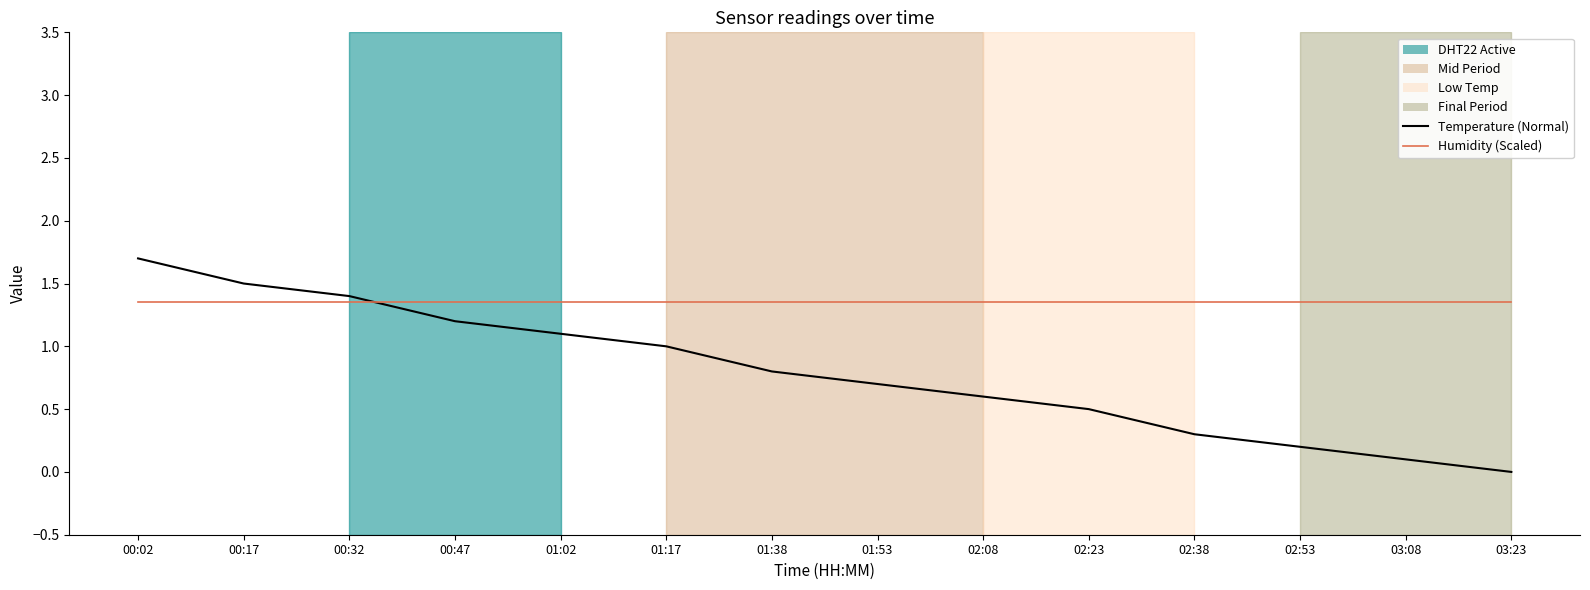

Between which two adjacent categories do Temperature (Normal) and Humidity (Scaled) first intersect?

00:32 and 00:47